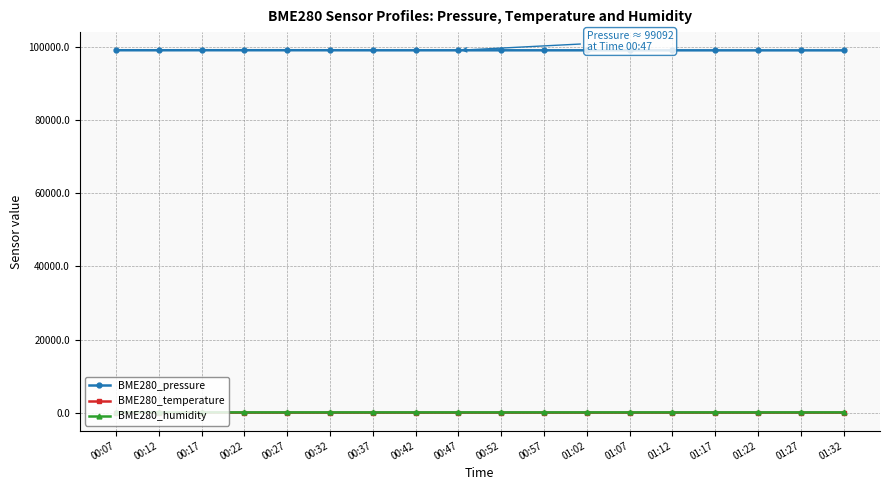

What is the difference between the second highest and second lowest values in the BME280_pressure series?

29.4